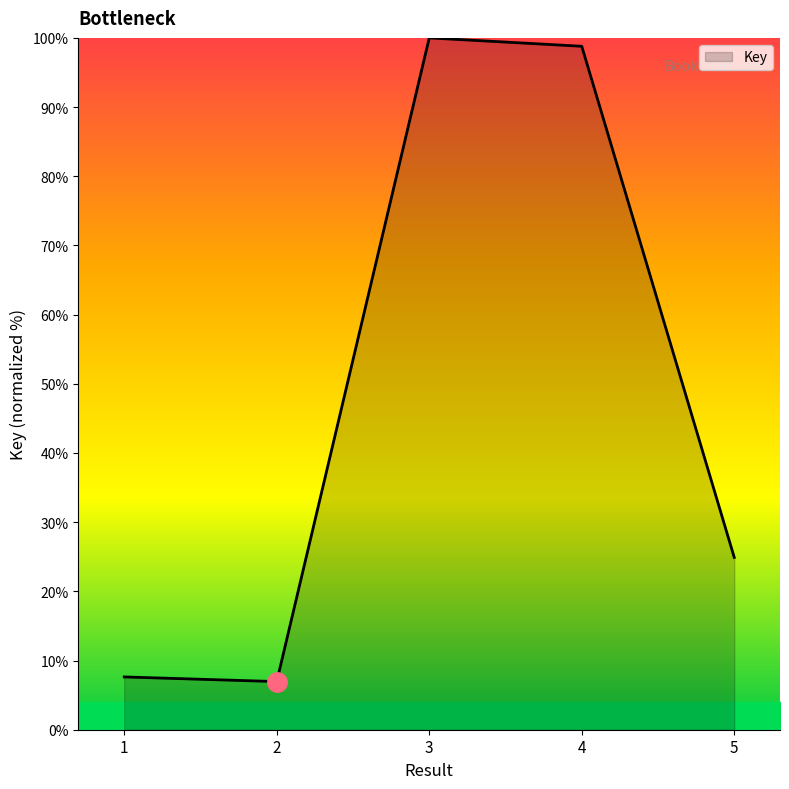

True or false: the data has more than 2 interior local peaks.

False